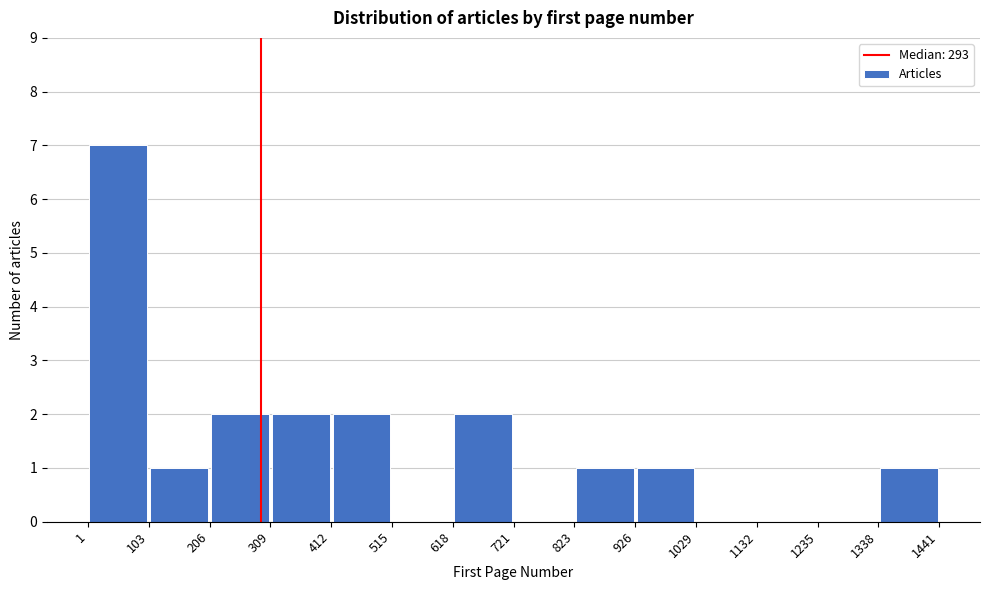

What is the height of the bar covering 206 to 309 on the x-axis? The values are not printed on the chart, so give them approximately, as read against the axis.

2